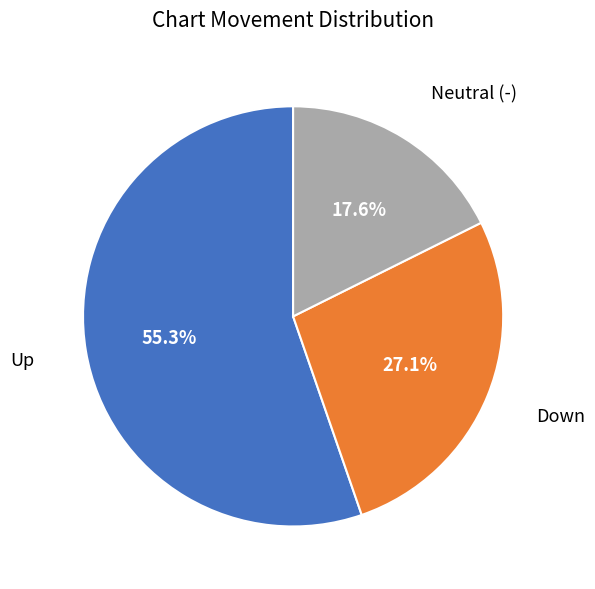

Is there any slice that represents more than half of the pie?

Yes